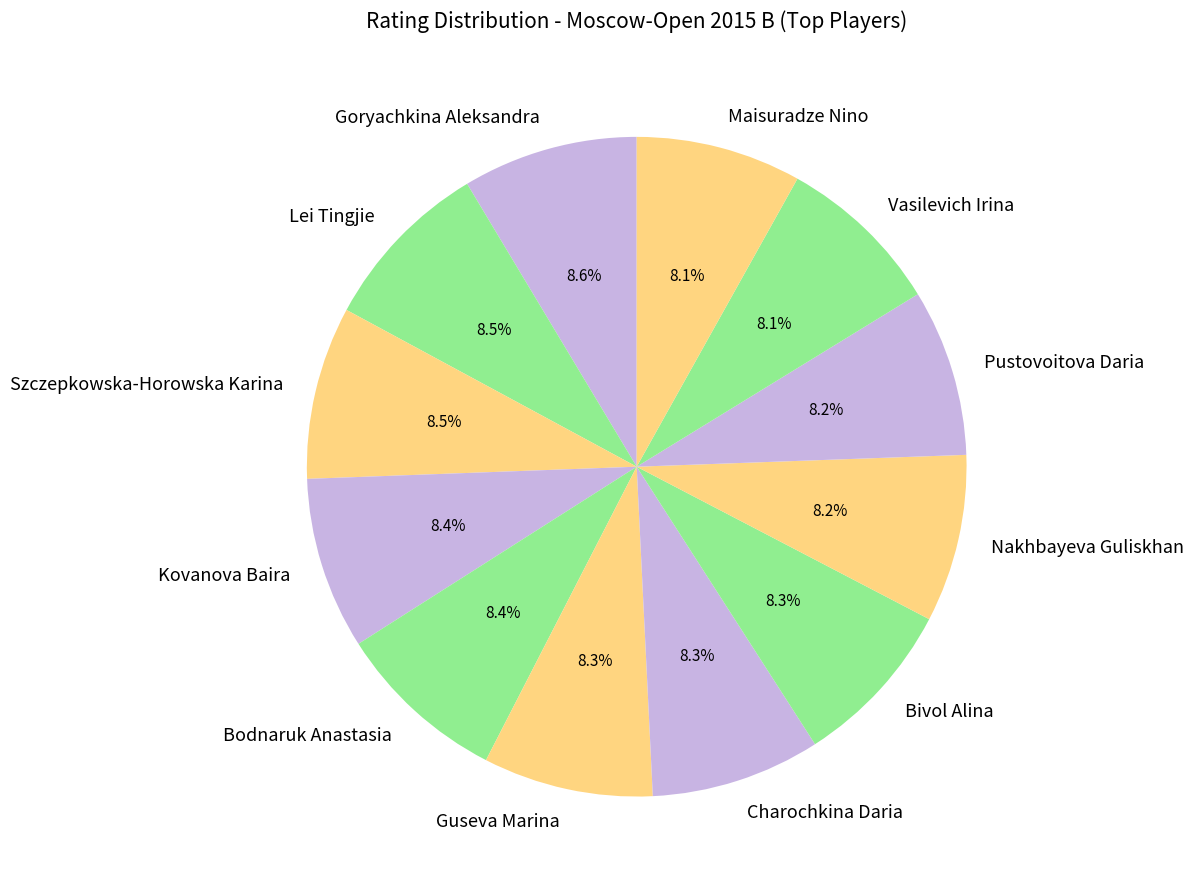

The Pustovoitova Daria slice represents 1% of the pie. True or false?

False